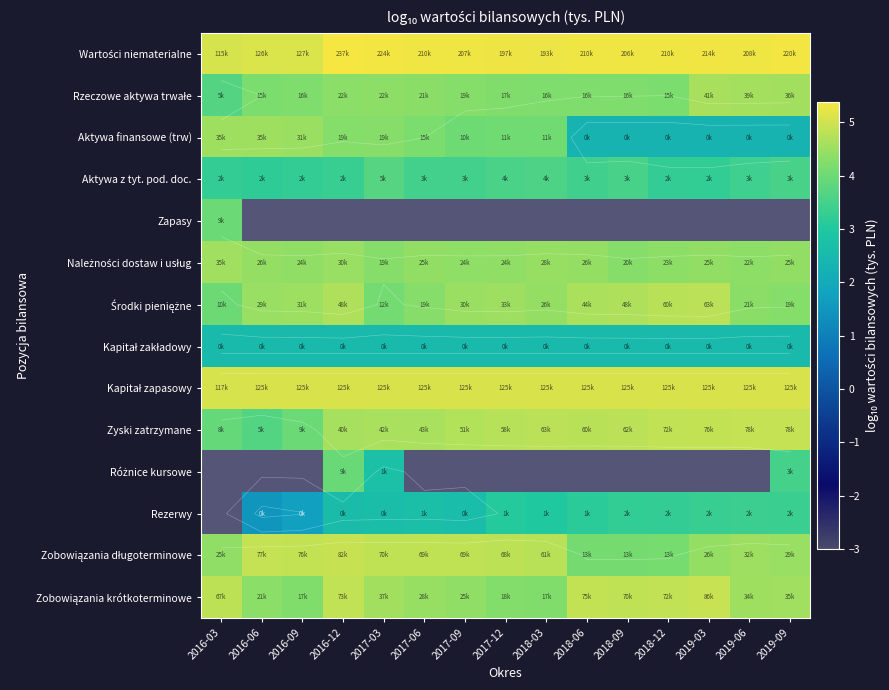

At which category does the chart reach its minimum across all series?

2016-06